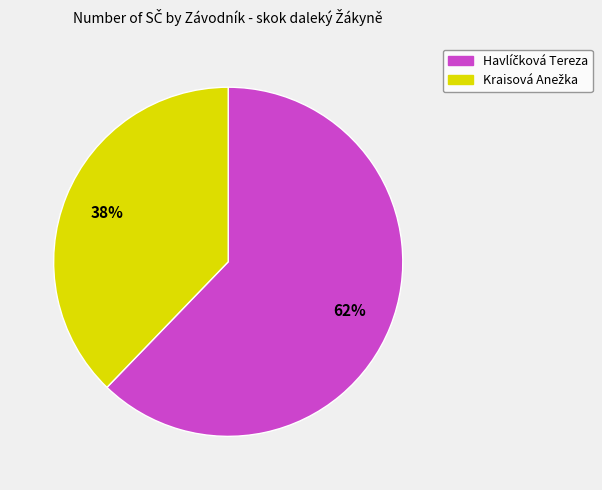

Is there any slice that represents more than half of the pie?

Yes